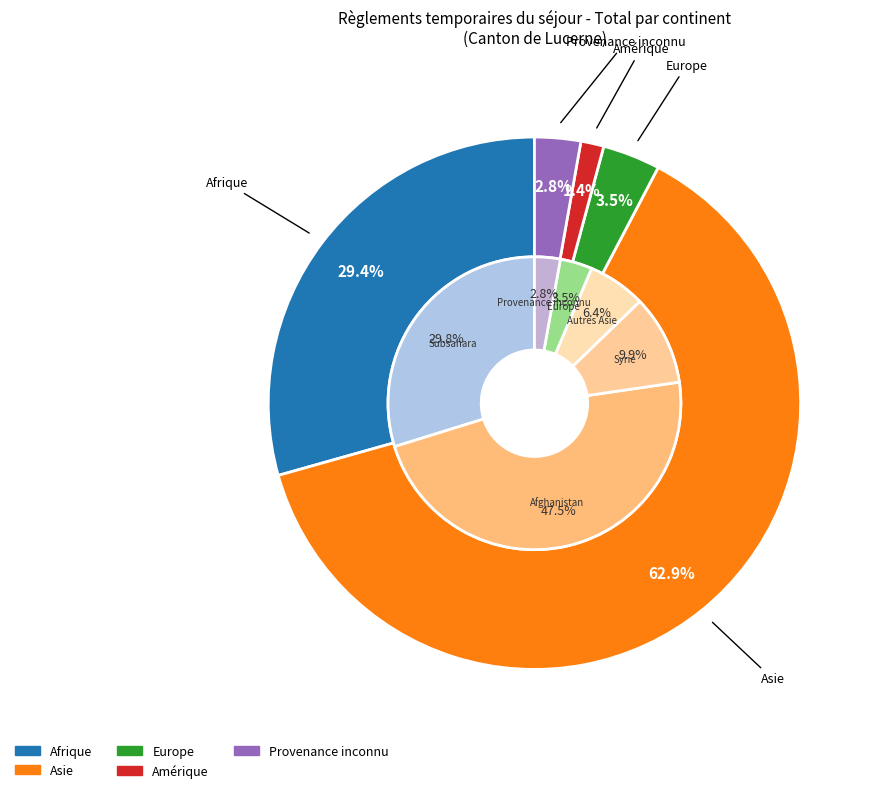

Is there a majority slice in this chart?

Yes